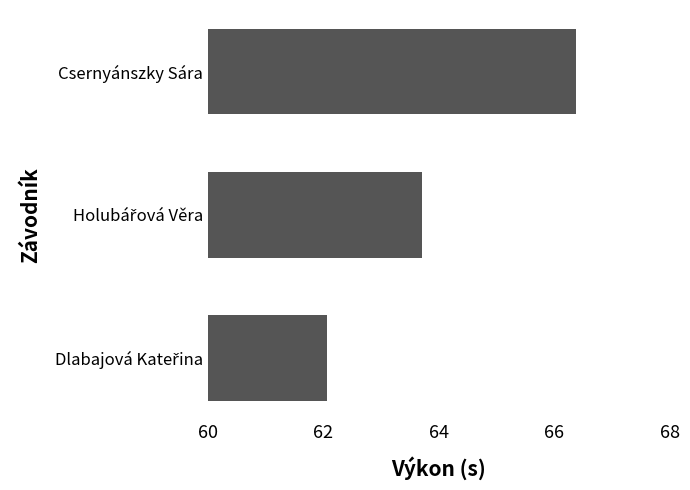

Are the bars grouped side by side (vs. stacked)?

No